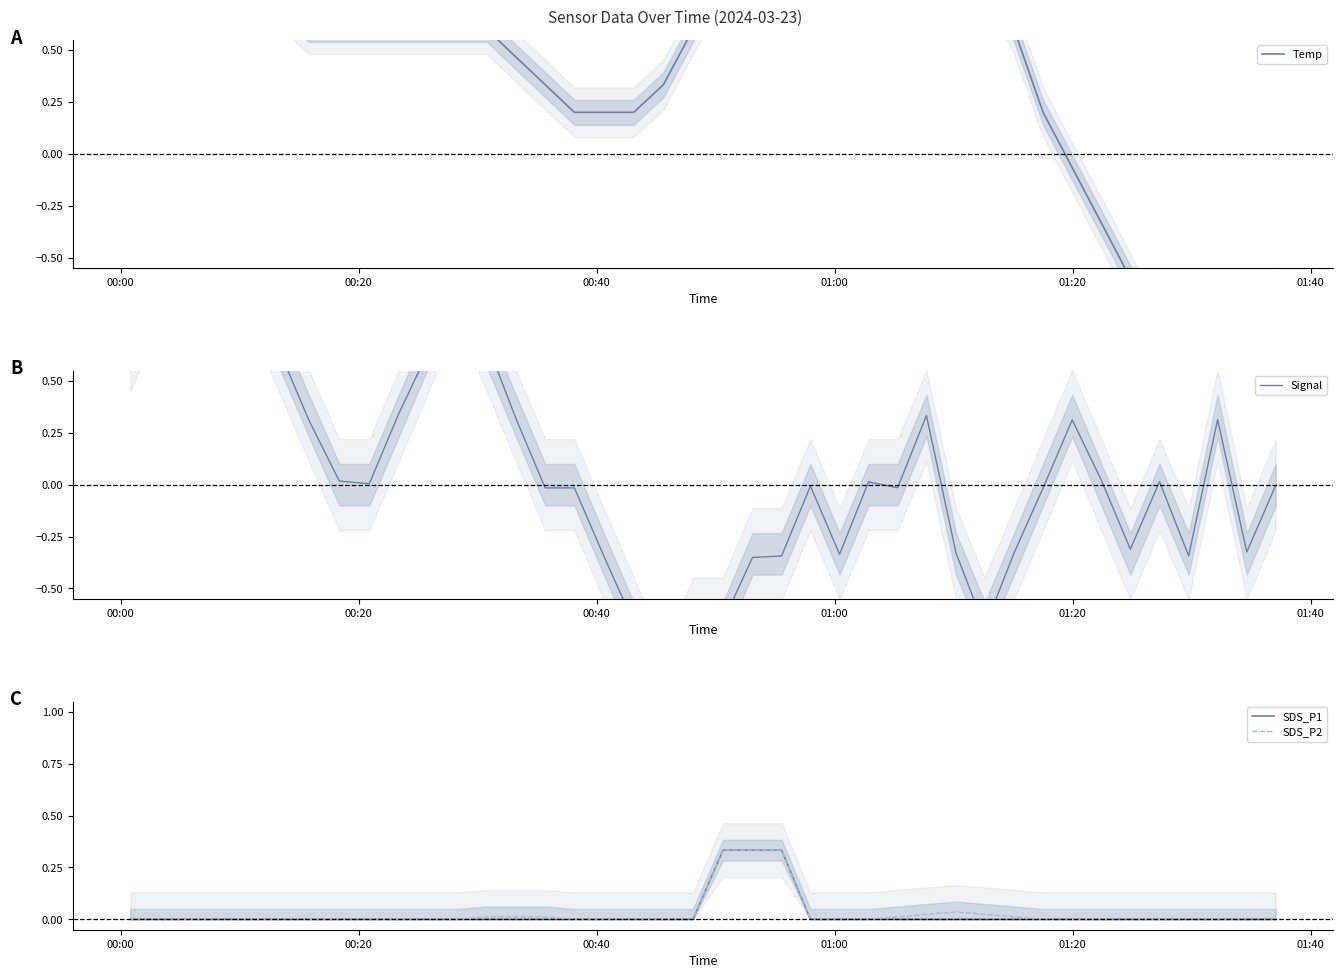

Is the value of Temp at 9 greater than the value of SDS_P2 at 10?

Yes